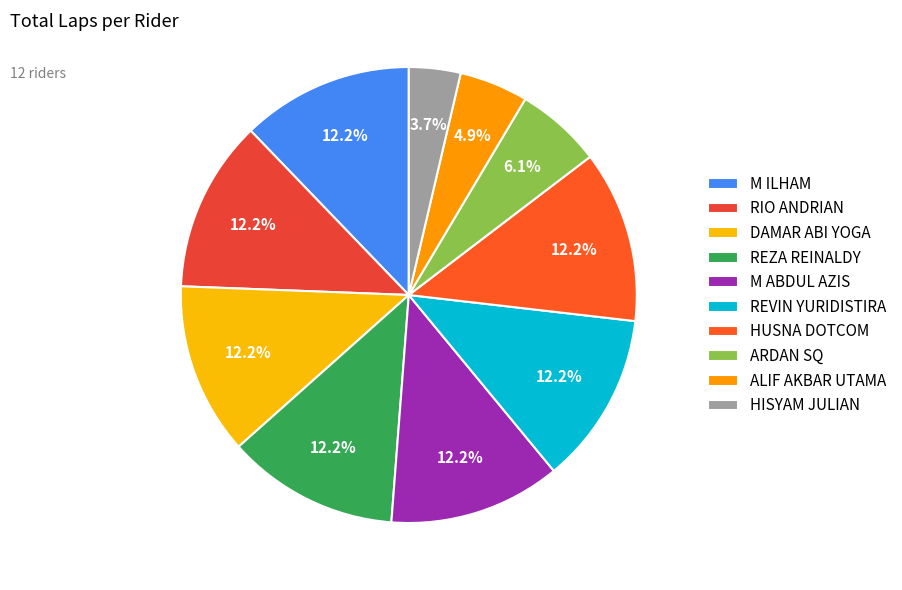

What is the total percentage of DAMAR ABI YOGA and M ABDUL AZIS?

24.4%